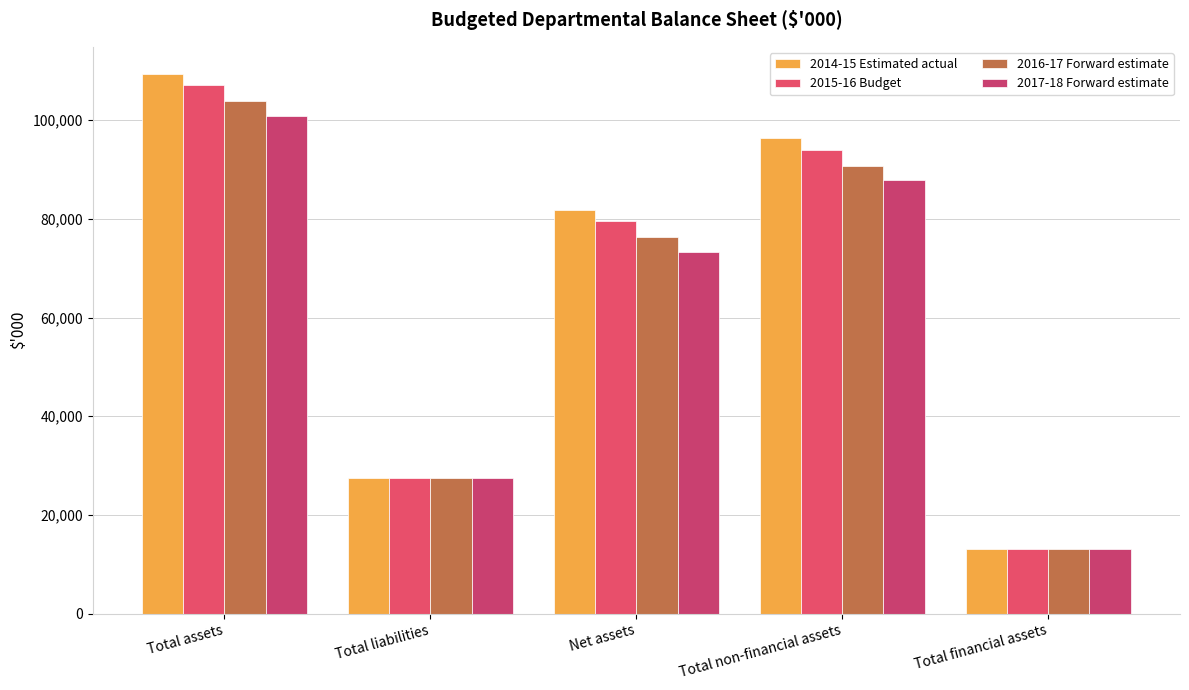

At which category does the chart reach its minimum across all series?

Total financial assets